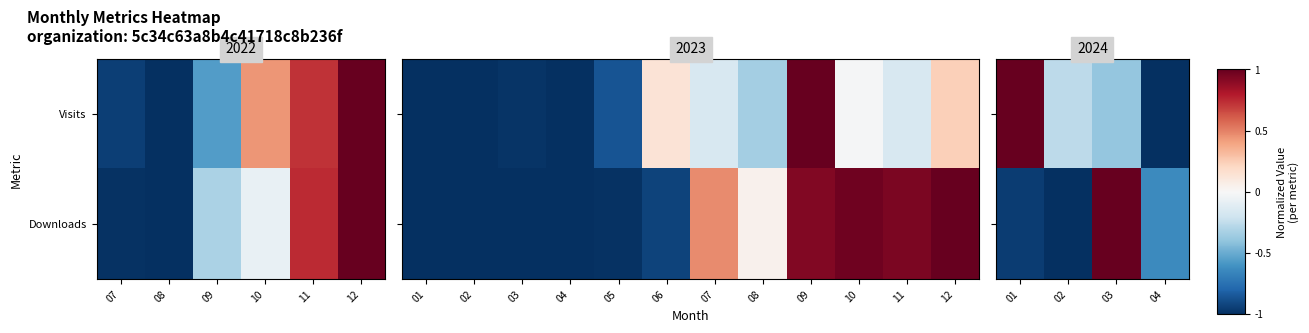

Which category has the lowest value in the Downloads series?

02